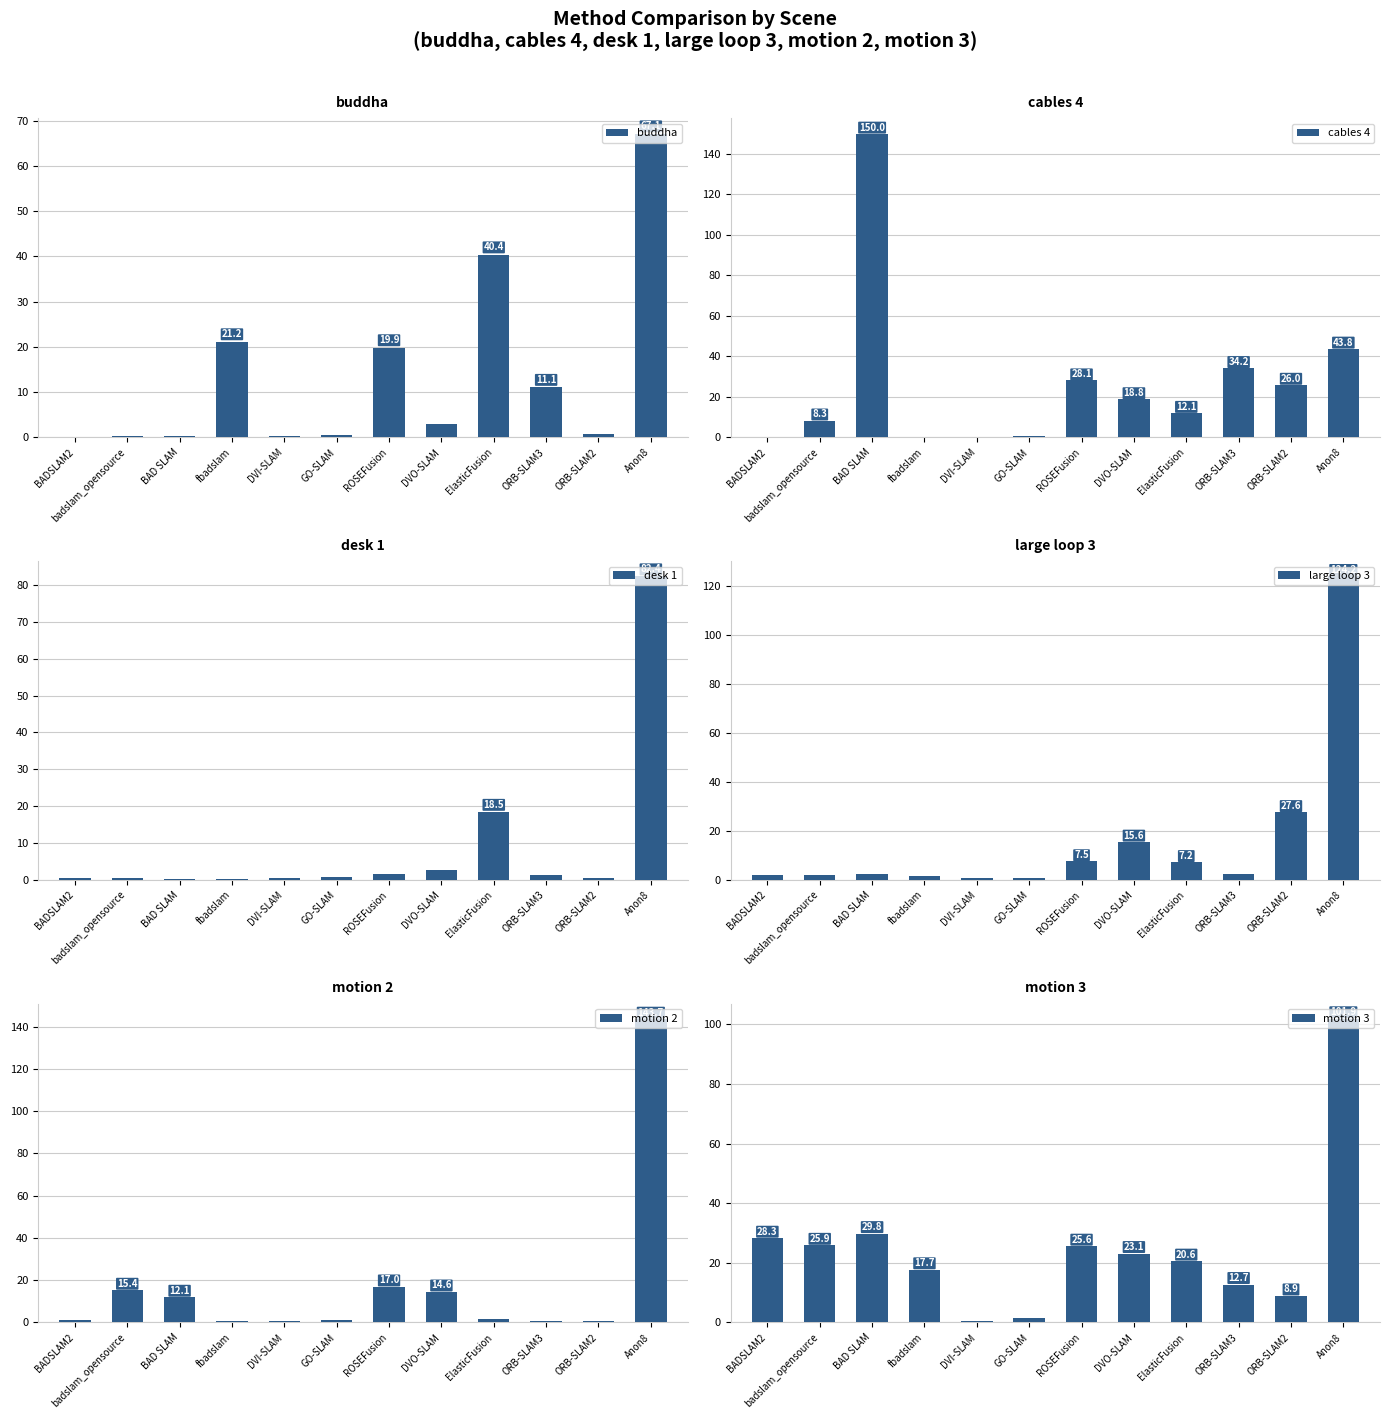

Reading left to right, extract all data points from this chart.

buddha: BADSLAM2=0.2	badslam_opensource=0.2	BAD SLAM=0.2	fbadslam=21.2	DVI-SLAM=0.3	GO-SLAM=0.5	ROSEFusion=19.9	DVO-SLAM=2.9	ElasticFusion=40.4	ORB-SLAM3=11.1	ORB-SLAM2=0.7	Anon8=67.1
cables 4: BADSLAM2=0.2	badslam_opensource=8.3	BAD SLAM=150.0	fbadslam=0.4	DVI-SLAM=0.4	GO-SLAM=0.5	ROSEFusion=28.1	DVO-SLAM=18.8	ElasticFusion=12.1	ORB-SLAM3=34.2	ORB-SLAM2=26.0	Anon8=43.8
desk 1: BADSLAM2=0.5	badslam_opensource=0.4	BAD SLAM=0.4	fbadslam=0.4	DVI-SLAM=0.5	GO-SLAM=0.7	ROSEFusion=1.7	DVO-SLAM=2.6	ElasticFusion=18.5	ORB-SLAM3=1.3	ORB-SLAM2=0.6	Anon8=82.4
large loop 3: BADSLAM2=2.1	badslam_opensource=2.0	BAD SLAM=2.6	fbadslam=1.7	DVI-SLAM=0.6	GO-SLAM=0.7	ROSEFusion=7.5	DVO-SLAM=15.6	ElasticFusion=7.2	ORB-SLAM3=2.5	ORB-SLAM2=27.6	Anon8=124.2
motion 2: BADSLAM2=1.0	badslam_opensource=15.4	BAD SLAM=12.1	fbadslam=0.8	DVI-SLAM=0.5	GO-SLAM=1.2	ROSEFusion=17.0	DVO-SLAM=14.6	ElasticFusion=1.5	ORB-SLAM3=0.9	ORB-SLAM2=0.6	Anon8=143.7
motion 3: BADSLAM2=28.3	badslam_opensource=25.9	BAD SLAM=29.8	fbadslam=17.7	DVI-SLAM=0.6	GO-SLAM=1.6	ROSEFusion=25.6	DVO-SLAM=23.1	ElasticFusion=20.6	ORB-SLAM3=12.7	ORB-SLAM2=8.9	Anon8=101.9